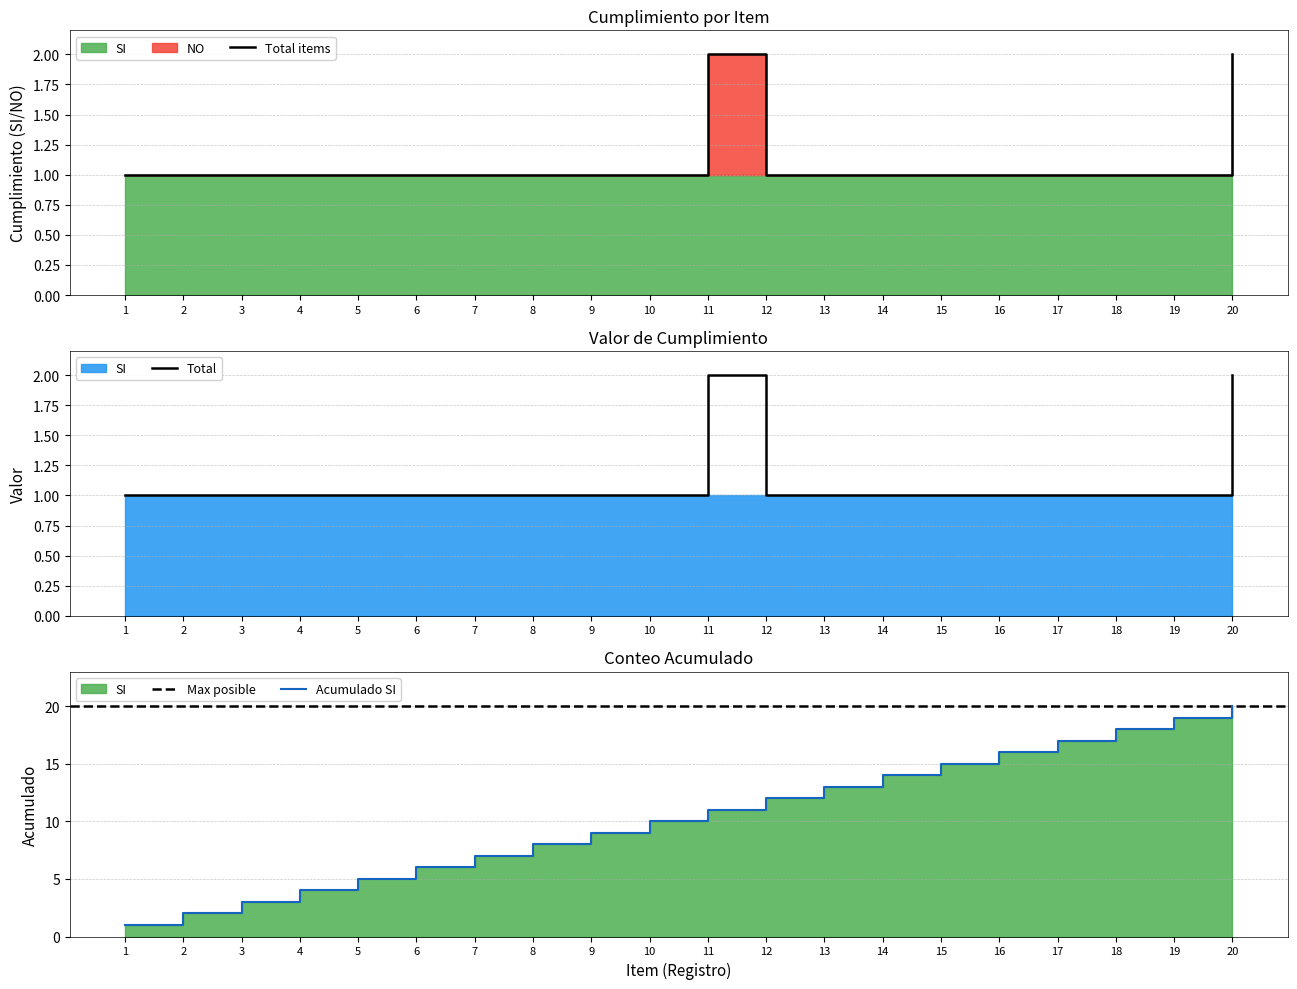

True or false: there are more than 1 points higher than both neighbors.

False